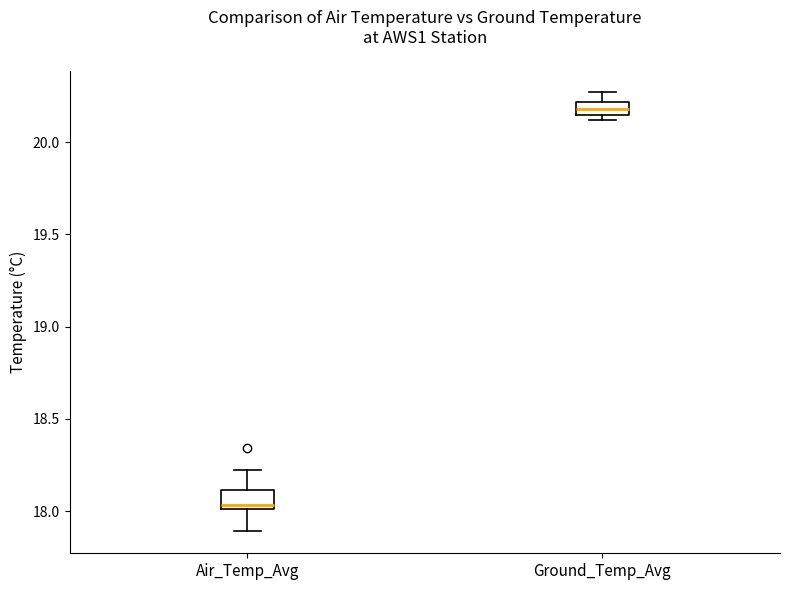

Which box has the highest median line?

Ground_Temp_Avg